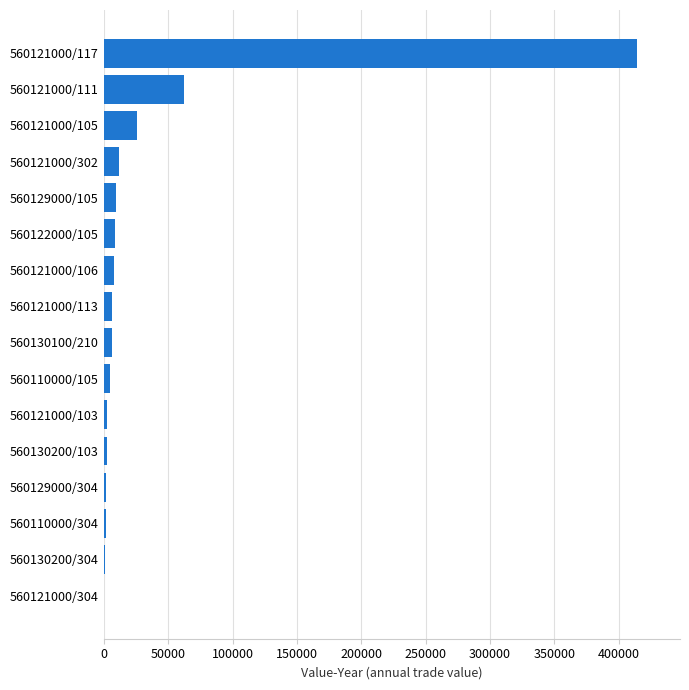

Where is the data nearest to the value 207275?

560121000/111